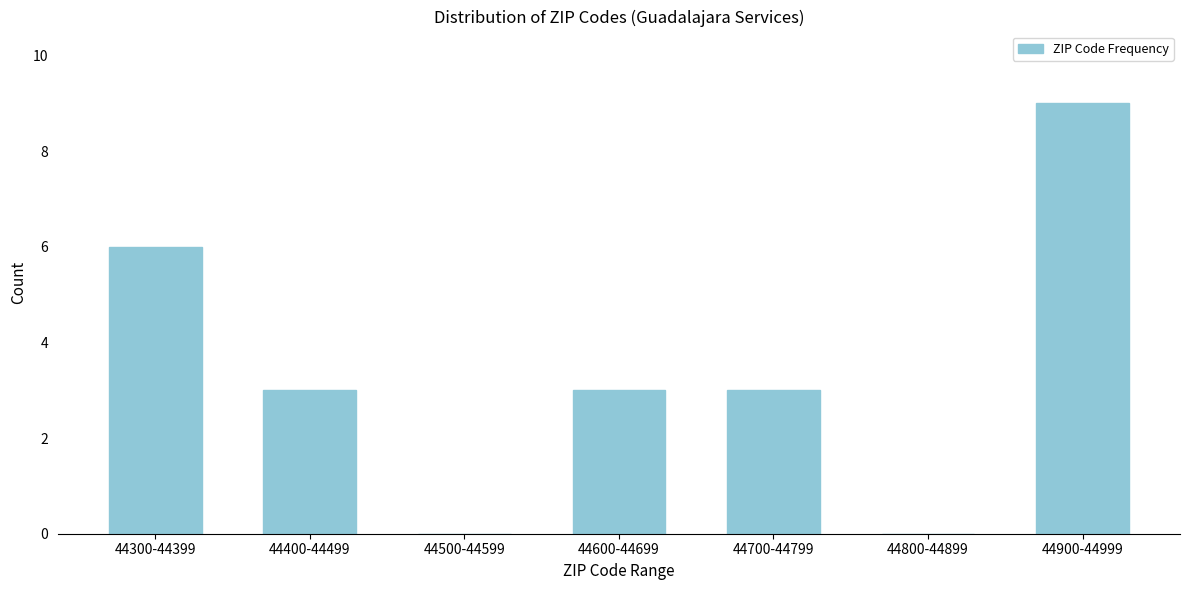

Reading left to right, transcribe all the data shown in this chart.

44300-44399=6	44400-44499=3	44500-44599=0	44600-44699=3	44700-44799=3	44800-44899=0	44900-44999=9